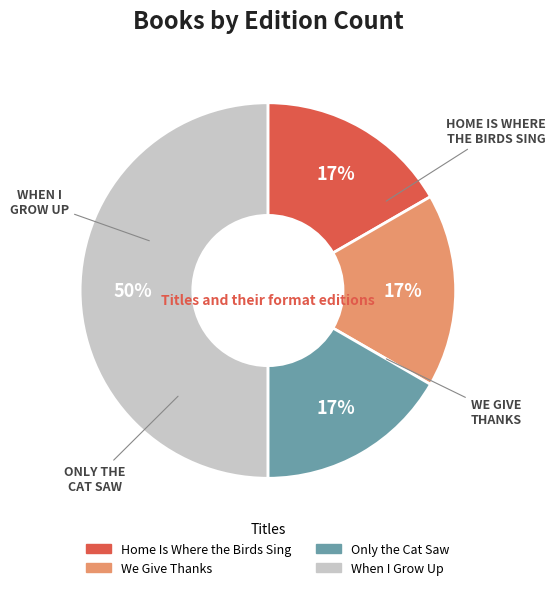

Which category has the biggest portion of the pie?

When I Grow Up